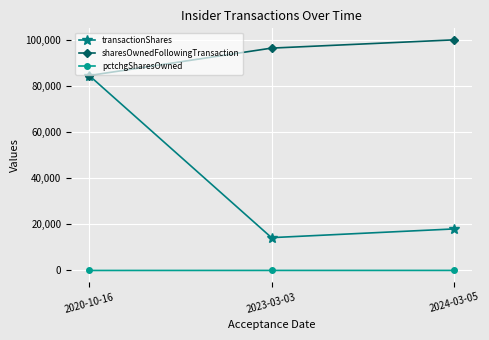

Is this an area chart (filled region under the line)?

No